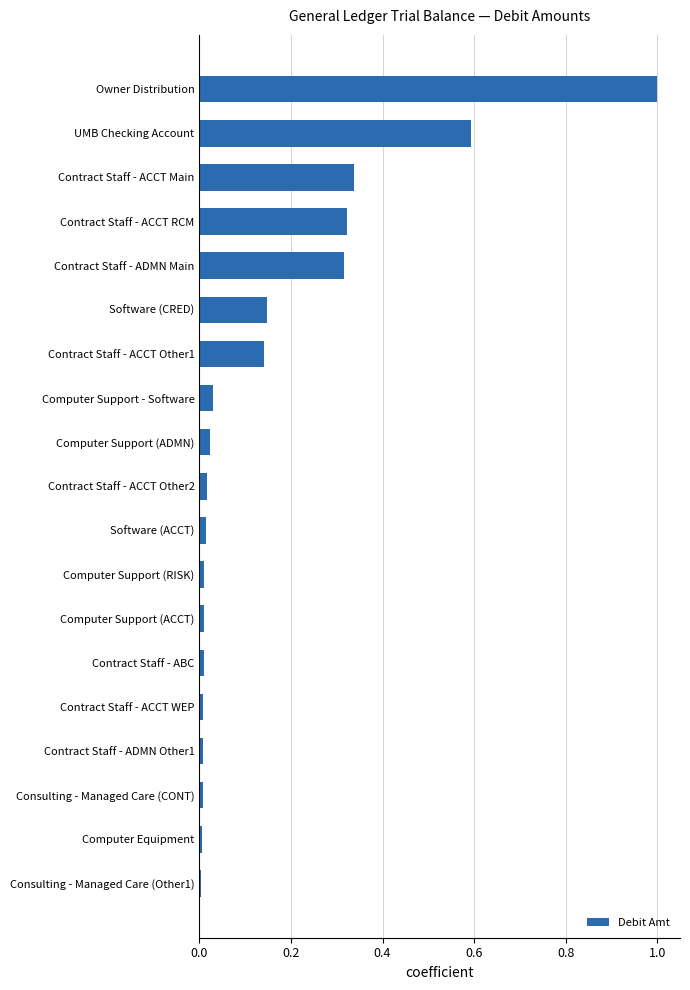

What is the sum of the values at Contract Staff - ACCT Main and Contract Staff - ACCT Other1?

0.5